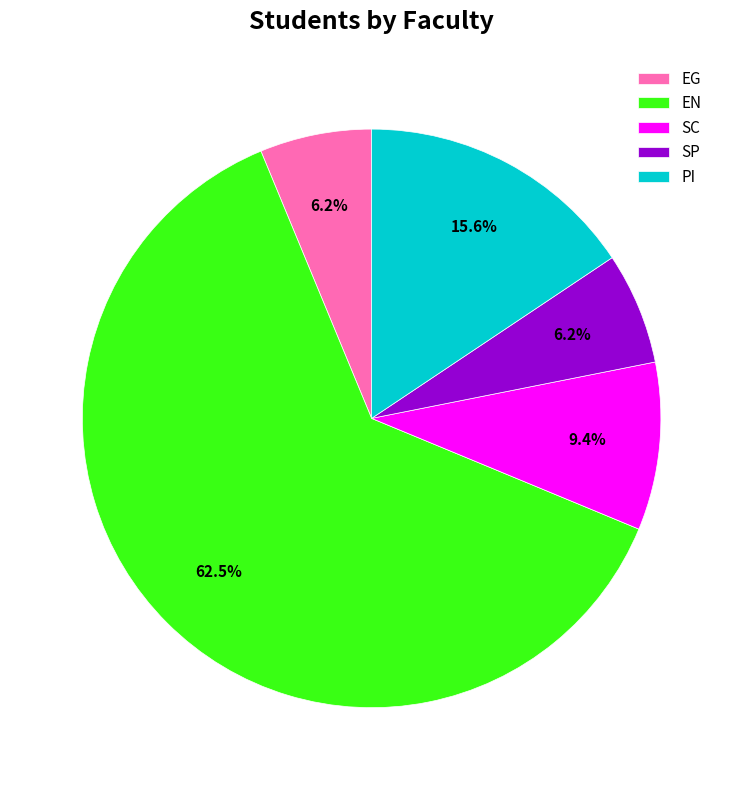

To the nearest percent, what is the difference between the largest and smallest slice percentages?

56%